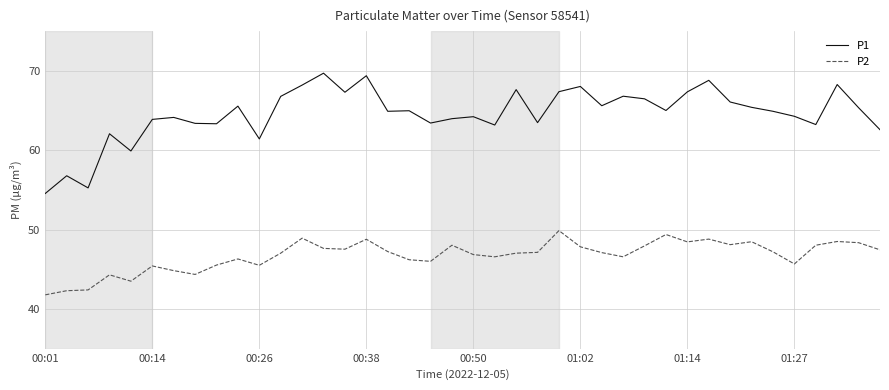

Does the chart have visible grid lines?

Yes